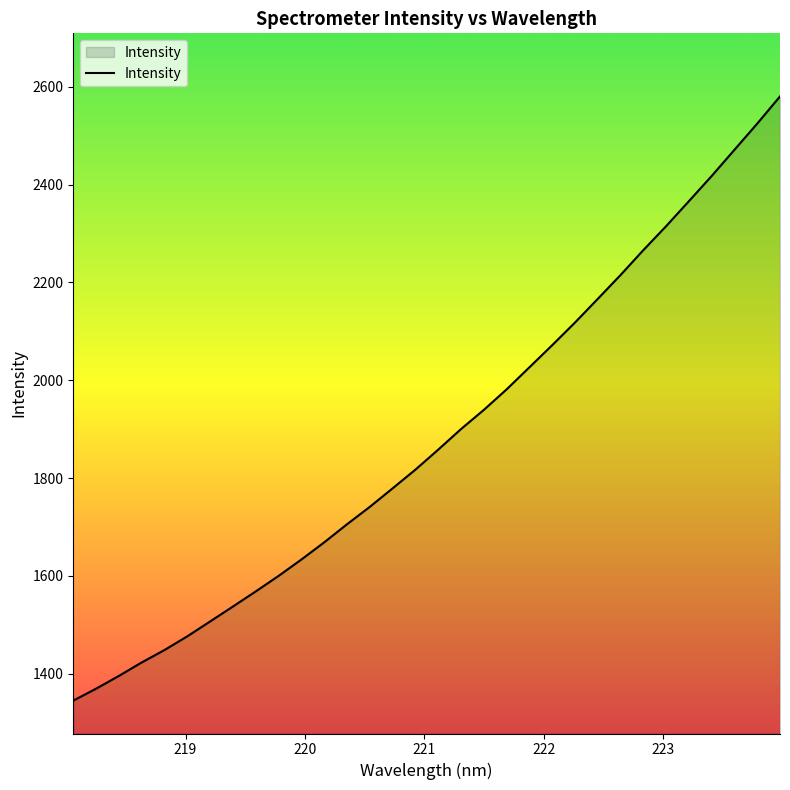

What is the greatest value displayed?

2580.3